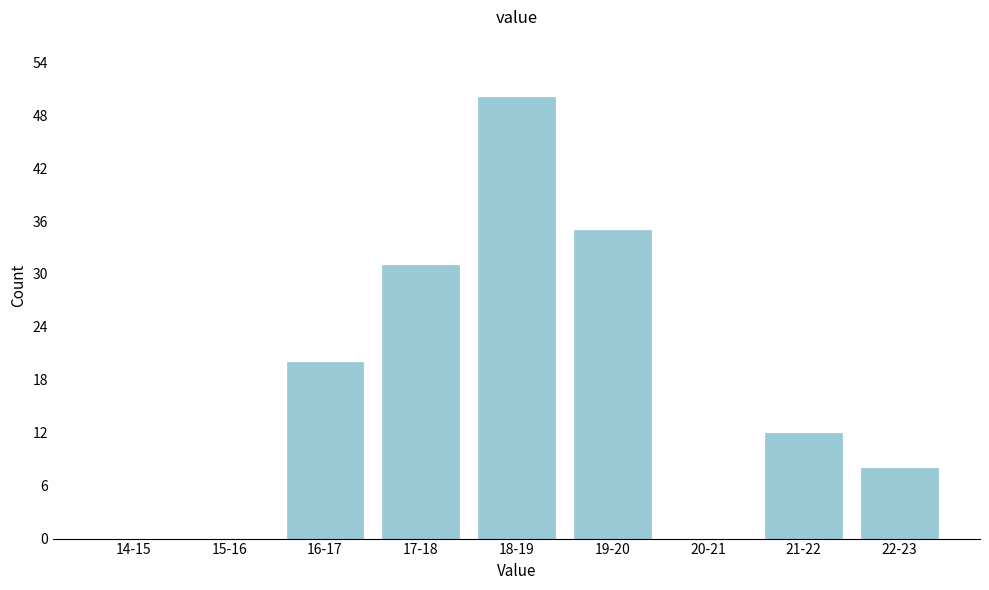

What is the greatest value displayed?

50